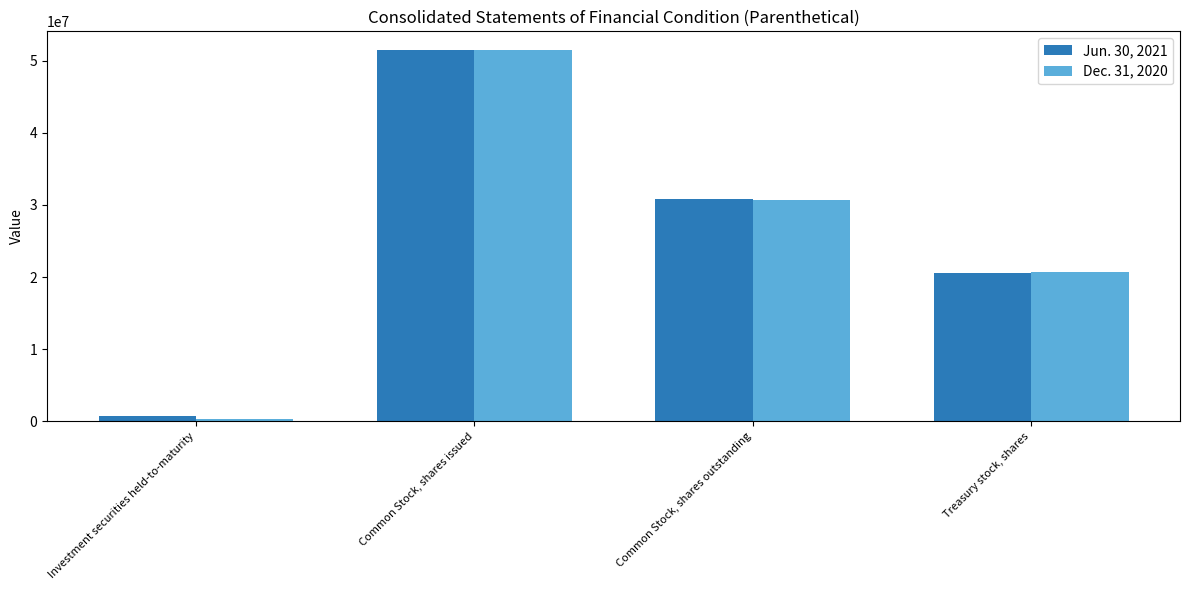

What is the sum of the Jun. 30, 2021 values at Common Stock, shares outstanding and Common Stock, shares issued?

82288892